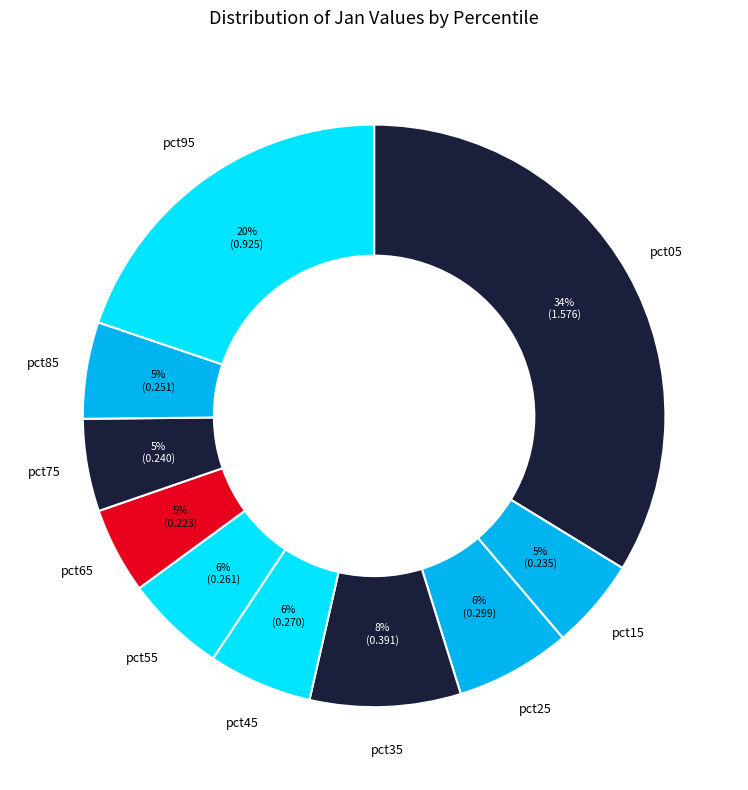

Rank the categories by value from highest to lowest.

pct05, pct95, pct35, pct25, pct45, pct55, pct85, pct75, pct15, pct65